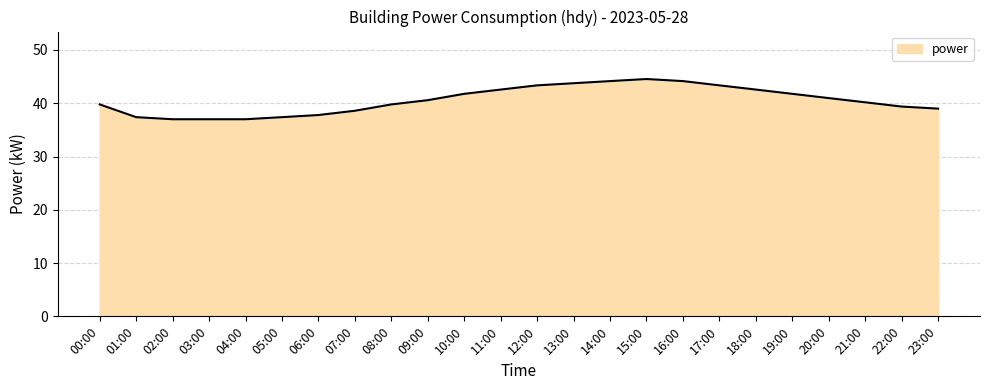

What is the minimum value shown in the chart?

37.0